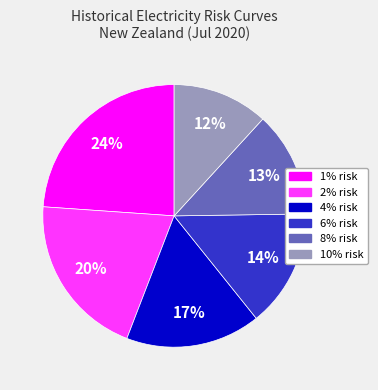

The 4% risk slice represents 17% of the pie. True or false?

True